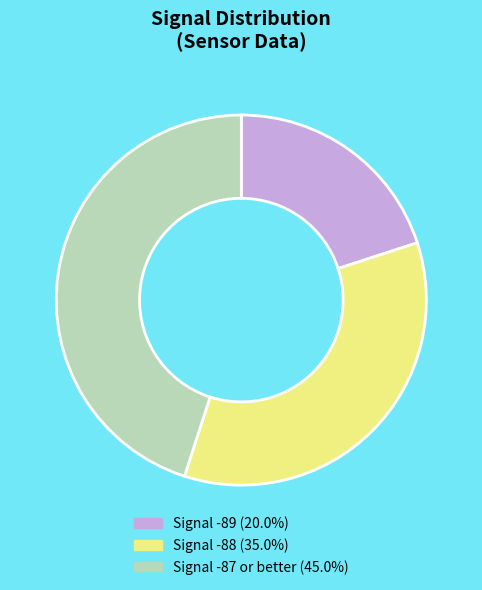

Does any single category account for the majority?

No